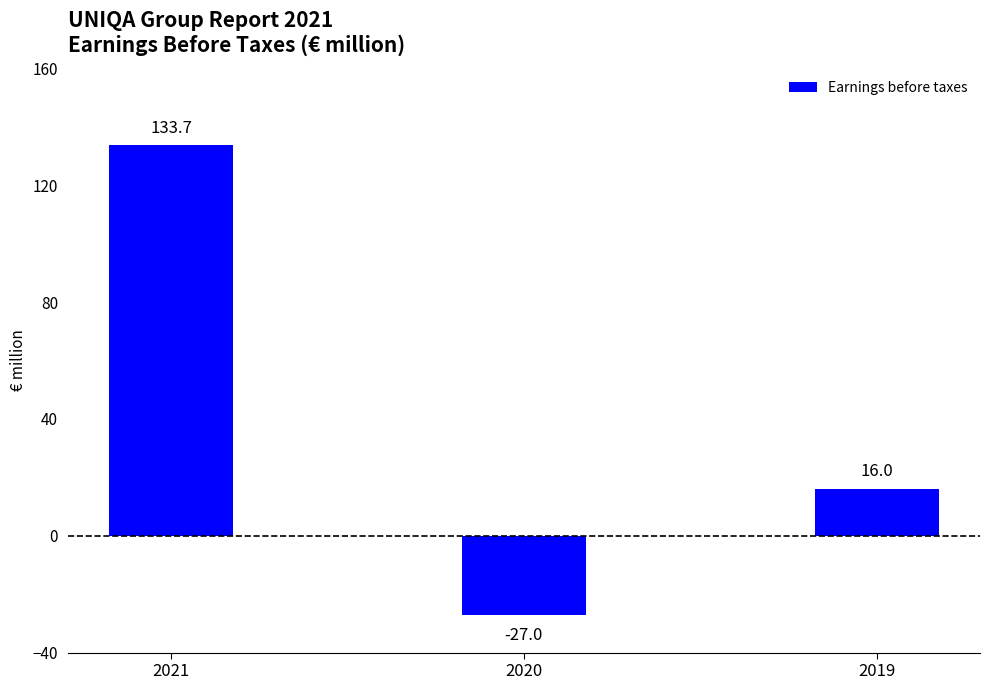

Which label corresponds to the smallest value in the chart?

2020